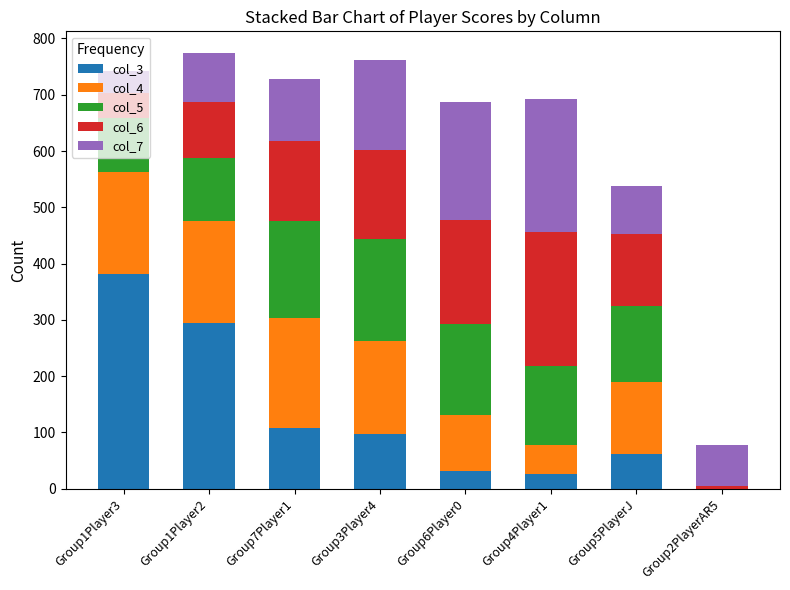

The value of col_3 at Group2PlayerAR5 is 0. True or false?

True